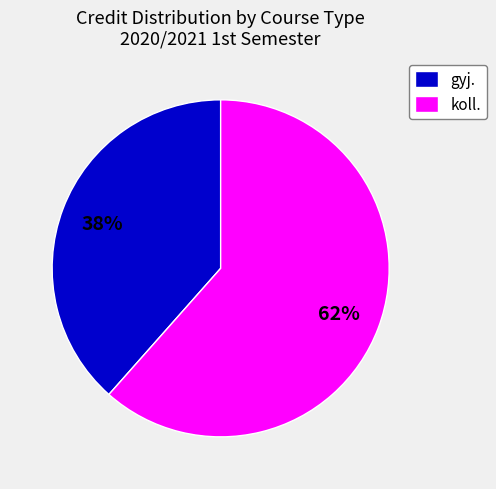

The koll. slice represents 62% of the pie. True or false?

True